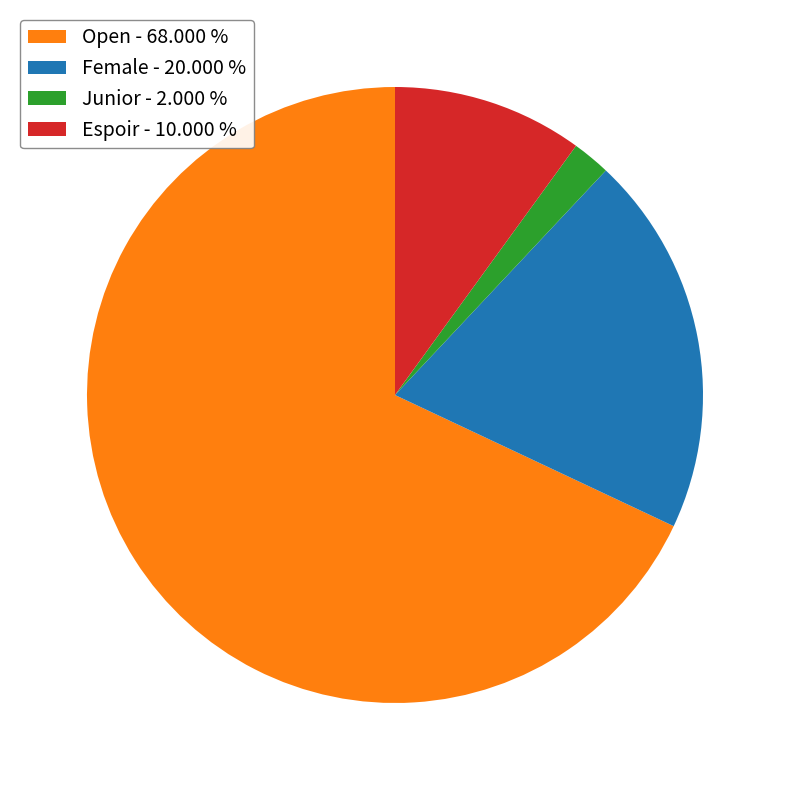

Approximately how many times larger is the value at Espoir - 10.000 % compared to Female - 20.000 %?

0.5